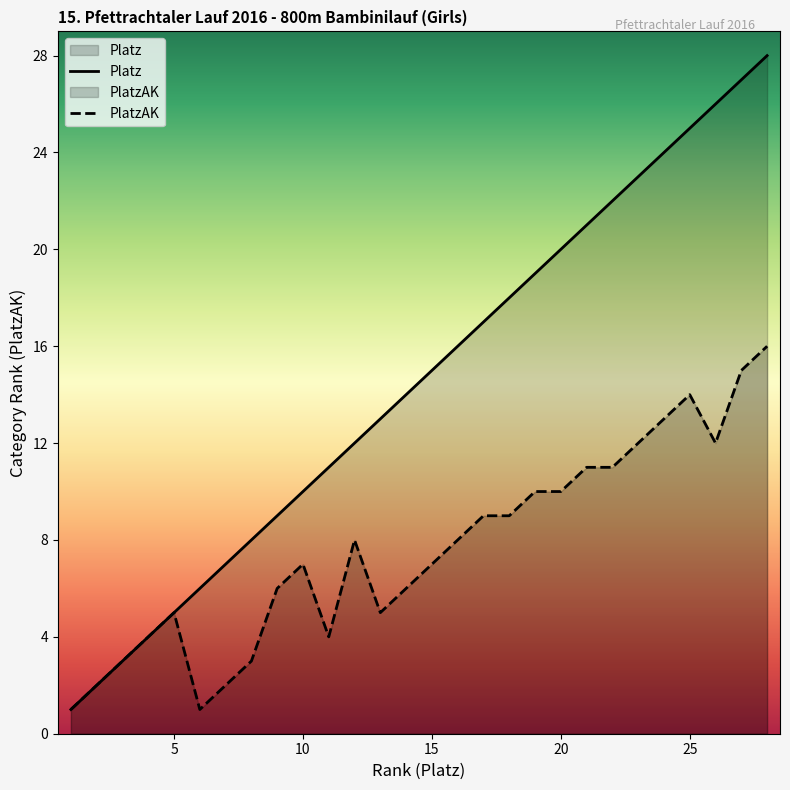

List the series in order of their overall mean, lowest first.

PlatzAK, Platz